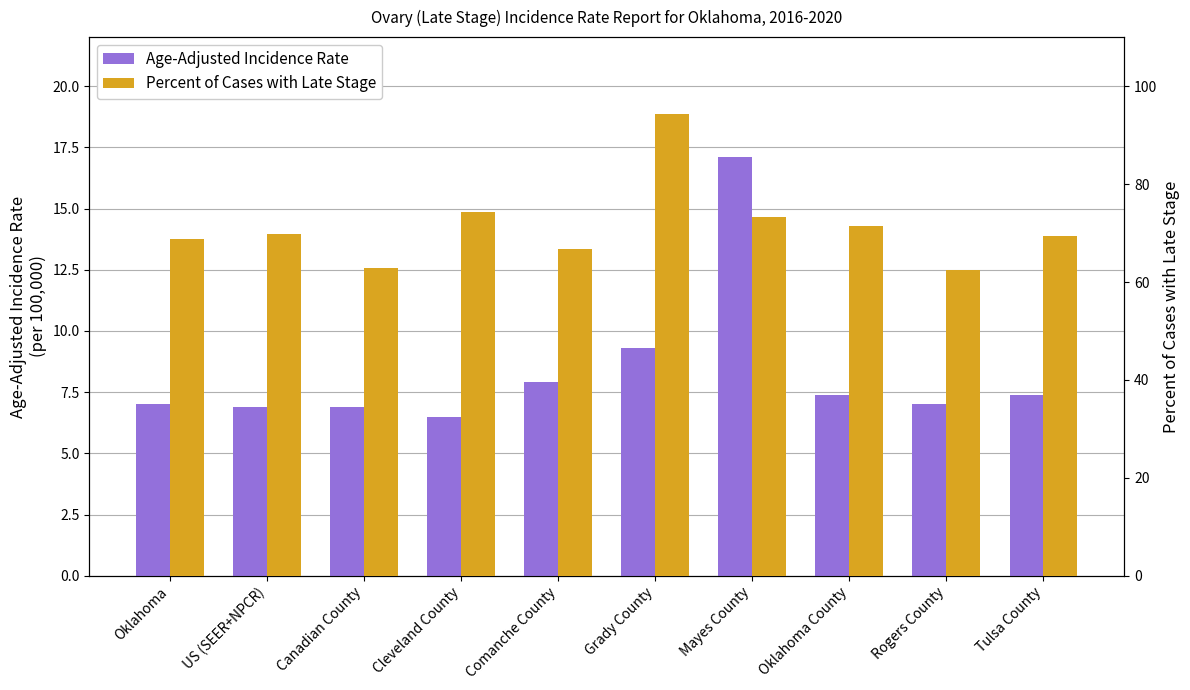

How many data points in Age-Adjusted Incidence Rate are less than 7?

3